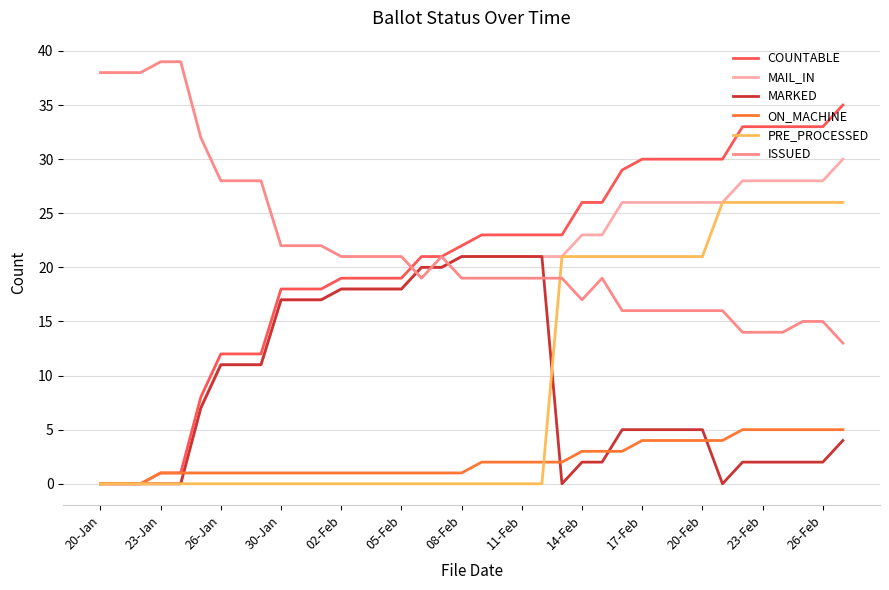

What are all the series names shown in the legend?

COUNTABLE, MAIL_IN, MARKED, ON_MACHINE, PRE_PROCESSED, ISSUED